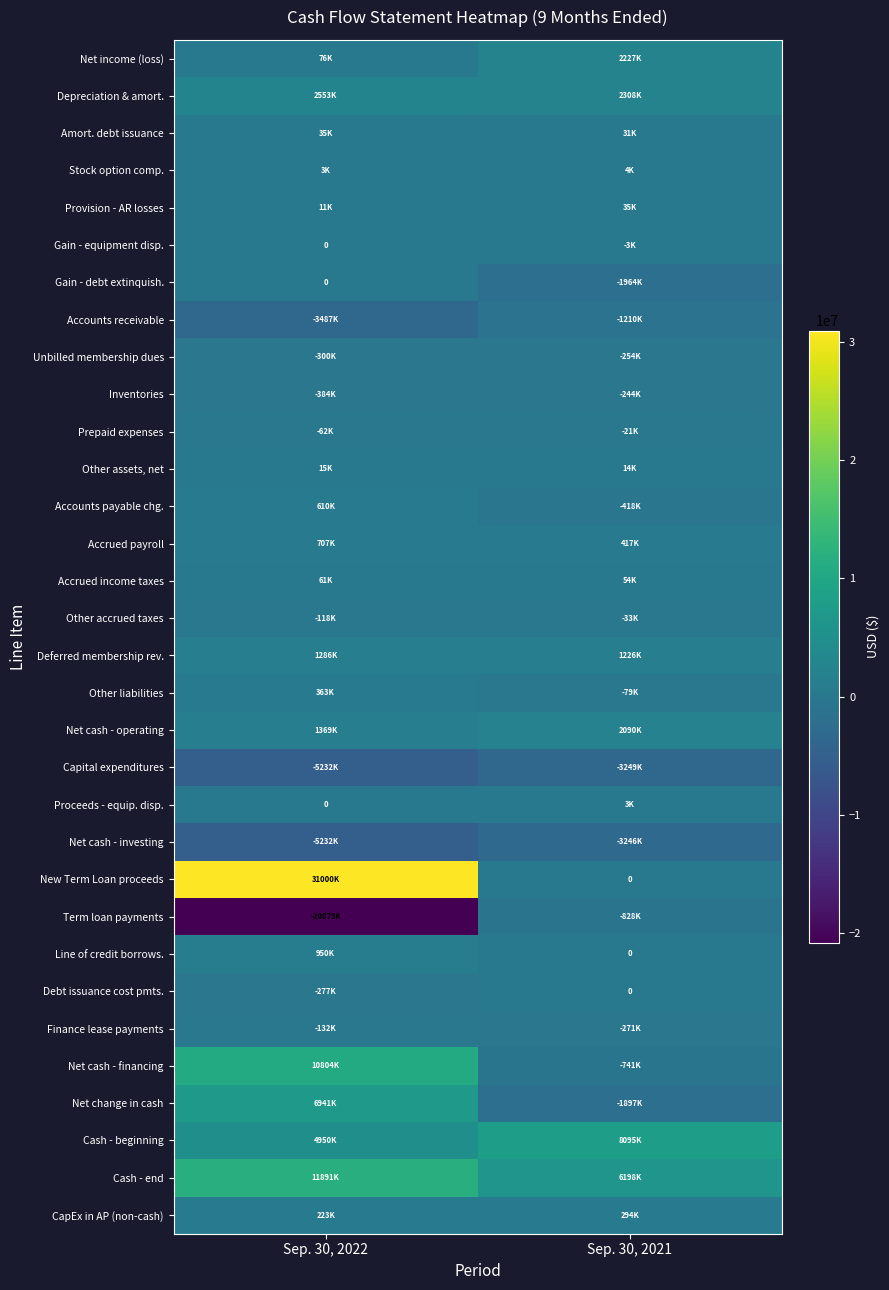

At which category does the chart reach its minimum across all series?

Sep. 30, 2022